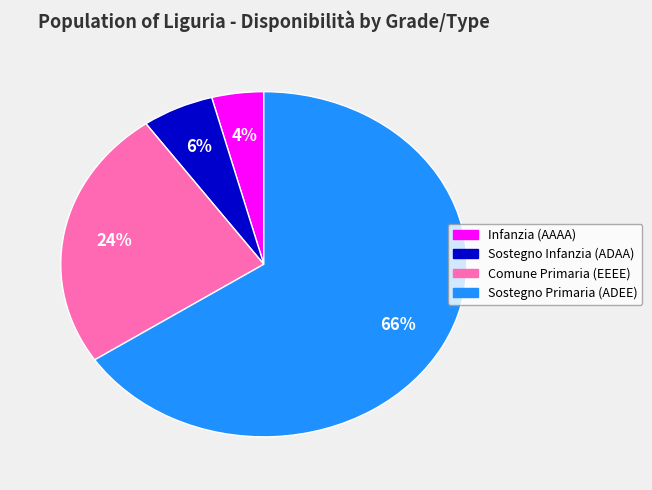

How many segments does this pie chart have?

4